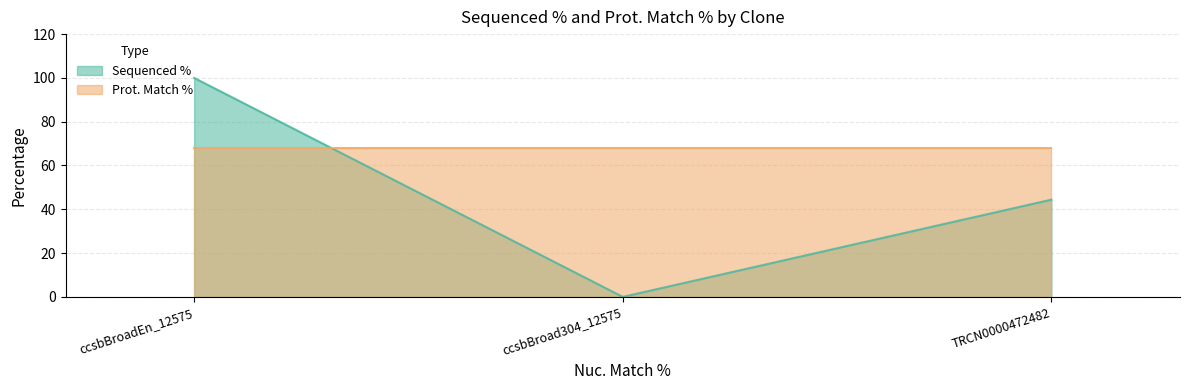

How many values are below 44?

1